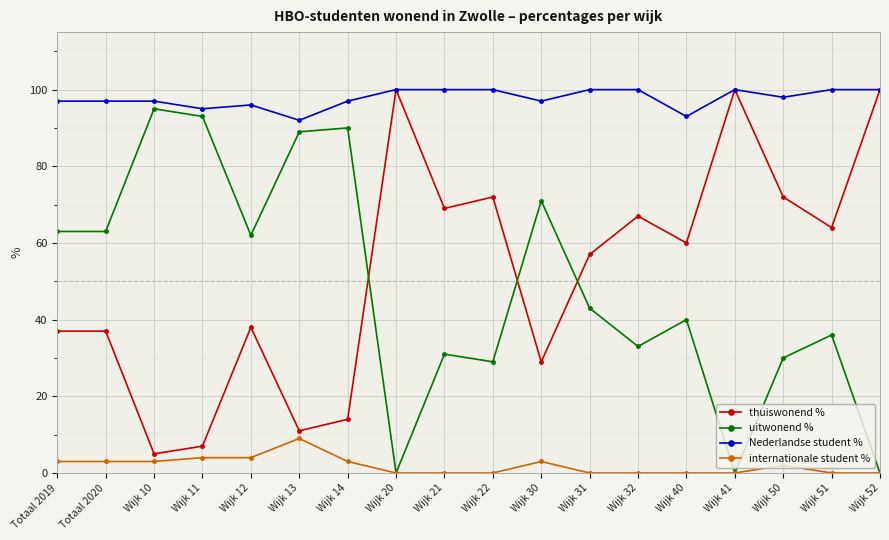

The Nederlandse student % series shows 68 at Totaal 2020. True or false?

False